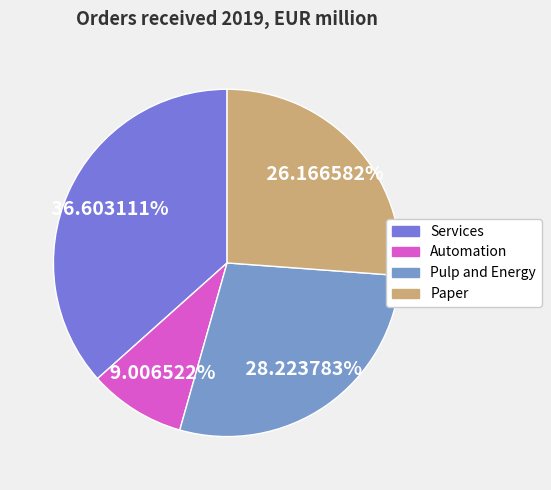

Rank the categories by value from highest to lowest.

Services, Pulp and Energy, Paper, Automation